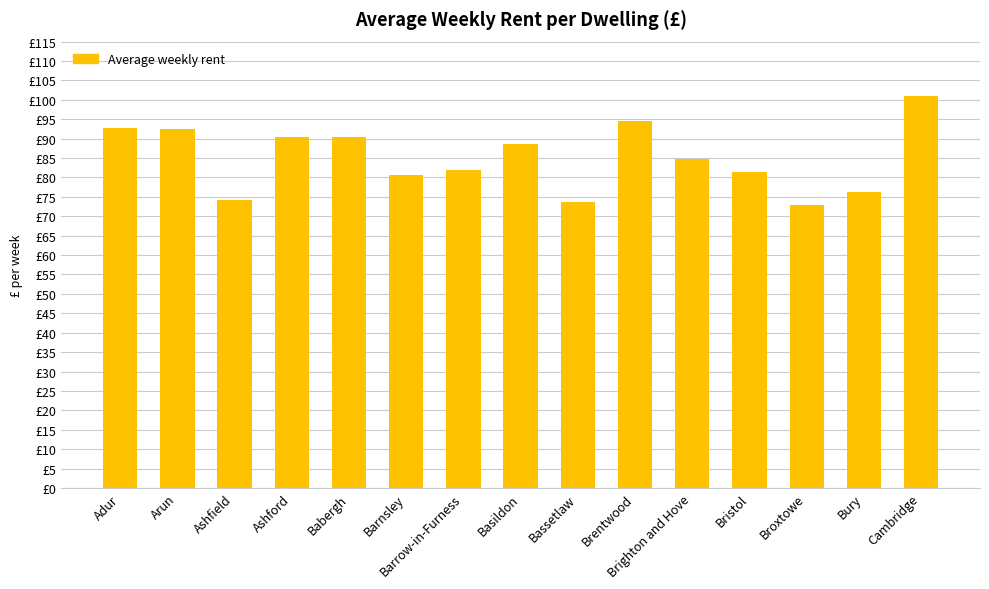

The chart shows a value of 80.5 at Barnsley. True or false?

True